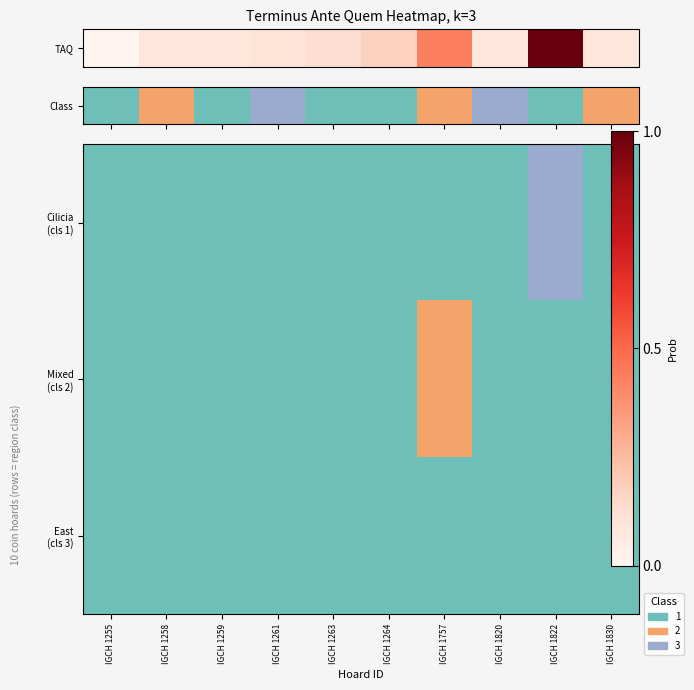

List the series in order of their overall mean, highest first.

Cilicia (cls 1), Mixed (cls 2), East (cls 3)